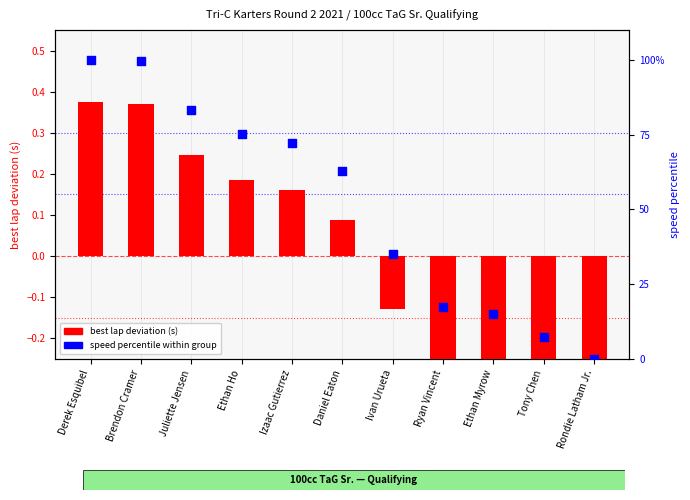

Is the value of best lap deviation (s) at Ryan Vincent greater than the value of speed percentile at Izaac Gutierrez?

No